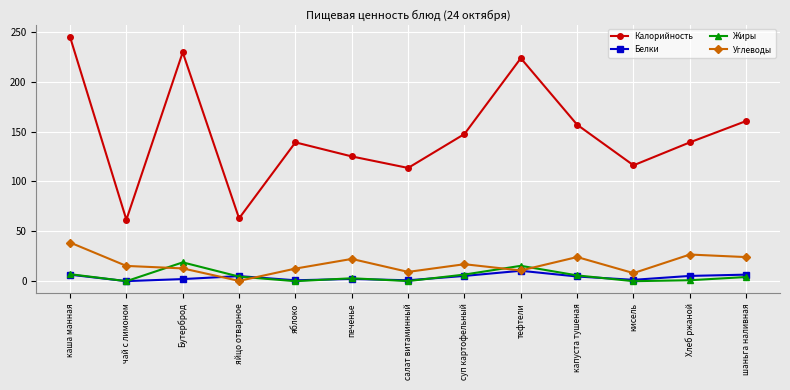

True or false: Белки and Калорийность intersect in this chart.

False